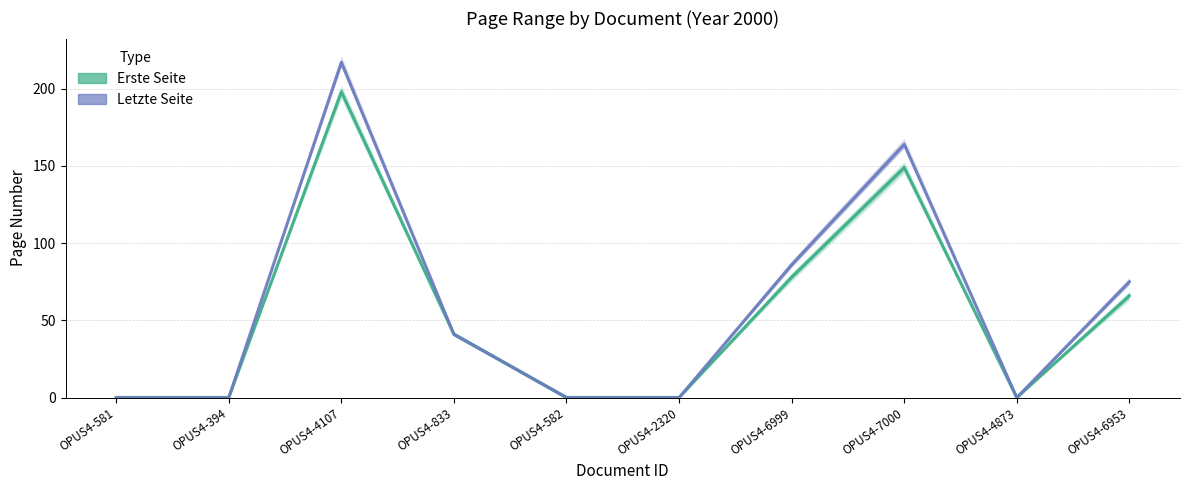

What is the greatest value displayed?

217